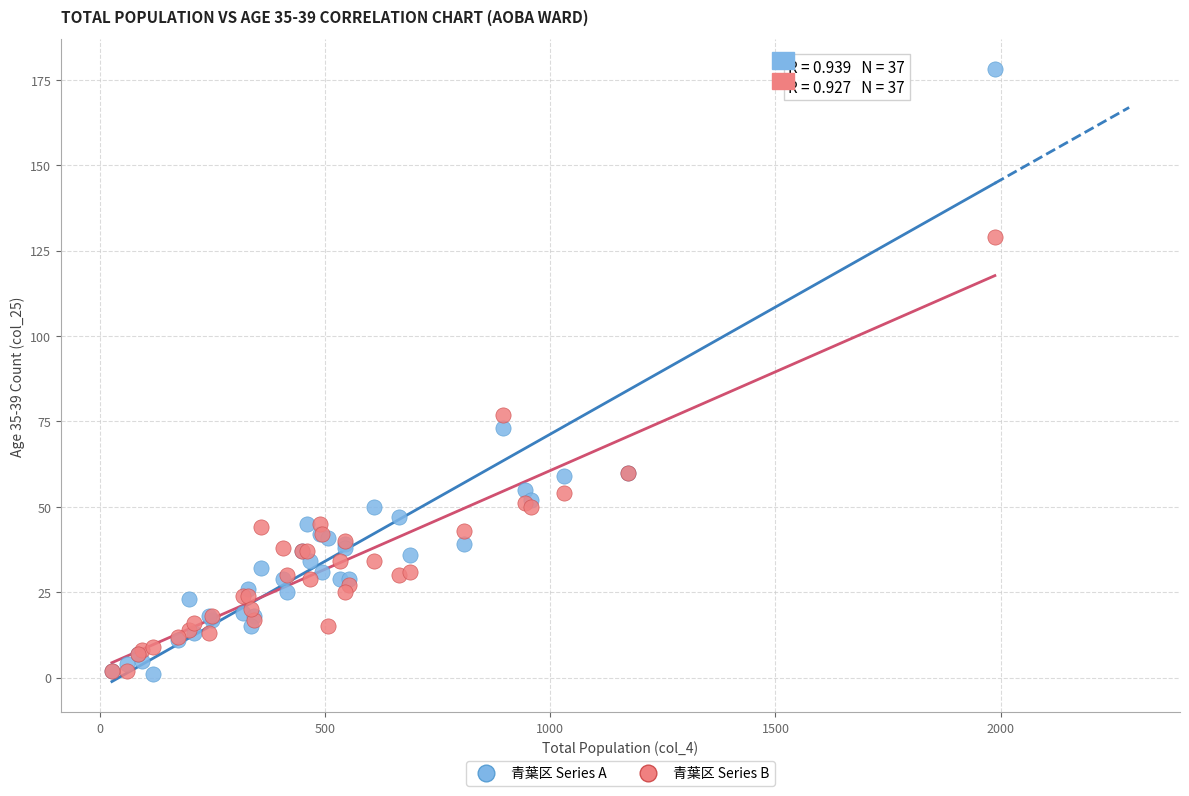

What is the X range (max minus min) for the scatter plot?

1960